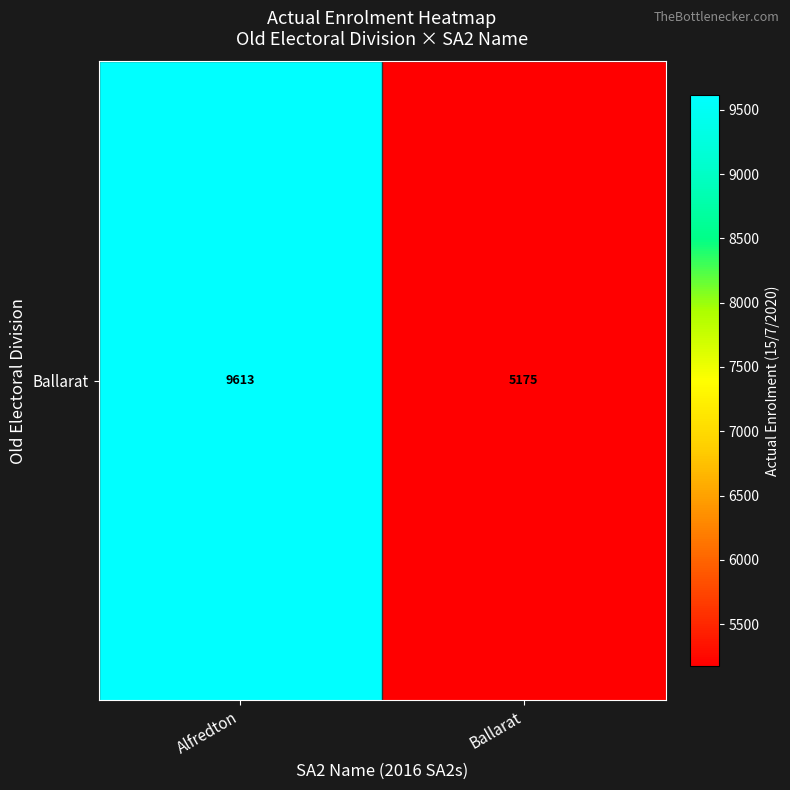

Approximately how many times larger is the value at Ballarat compared to Alfredton?

0.5